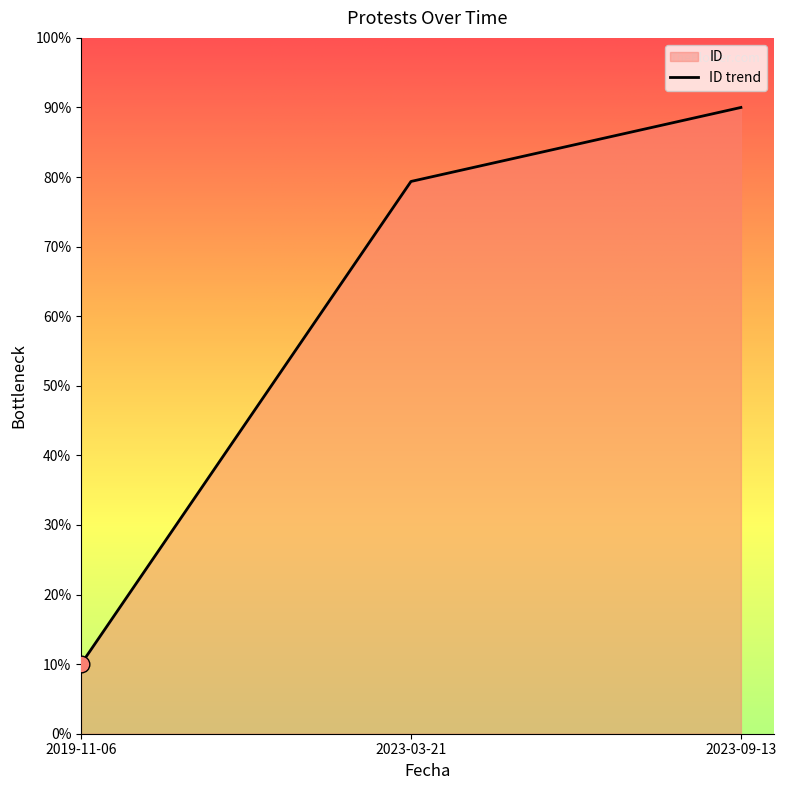

Between 2023-09-13 and 2019-11-06, which is larger?

2023-09-13